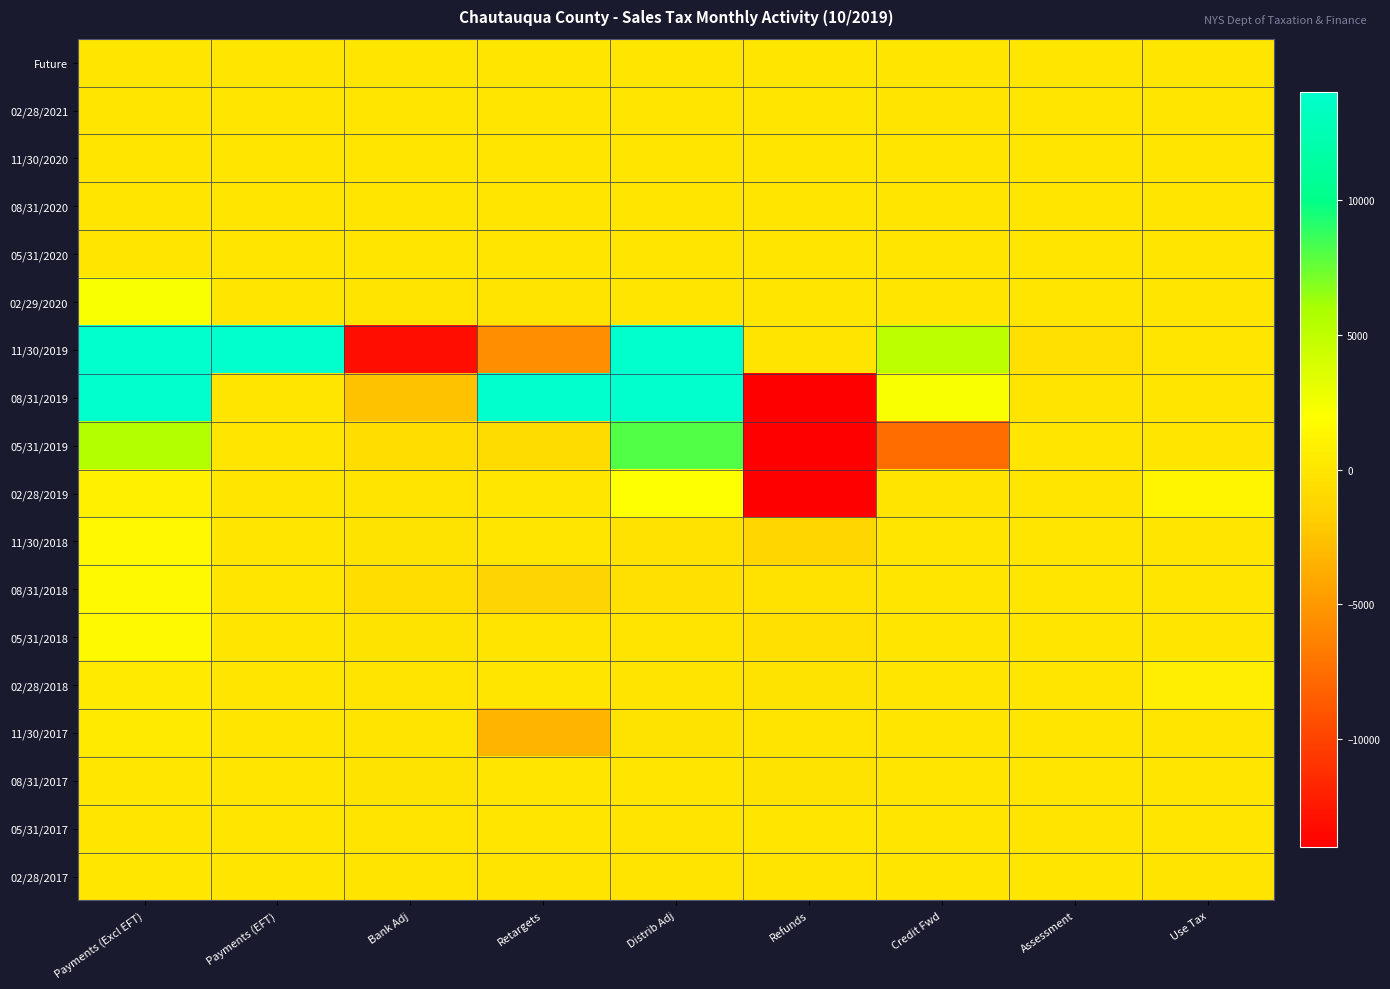

Which series changed the most between Payments (EFT) and Use Tax?

11/30/2019